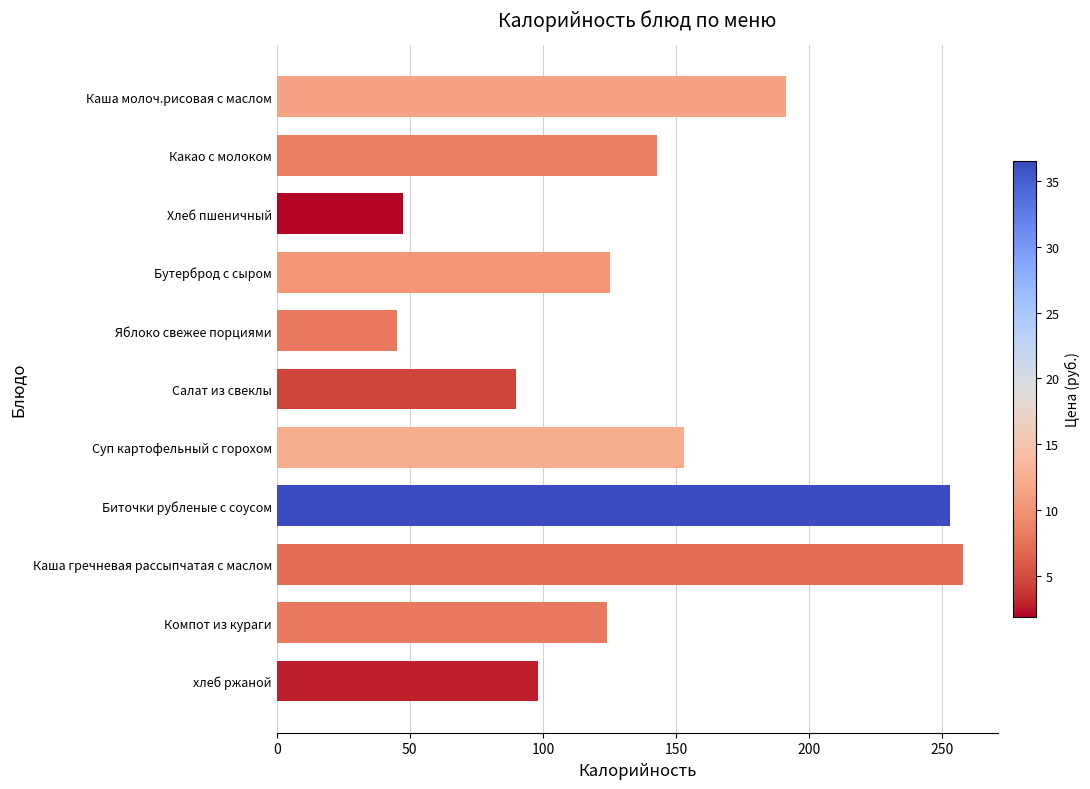

How many distinct data groups are displayed?

1